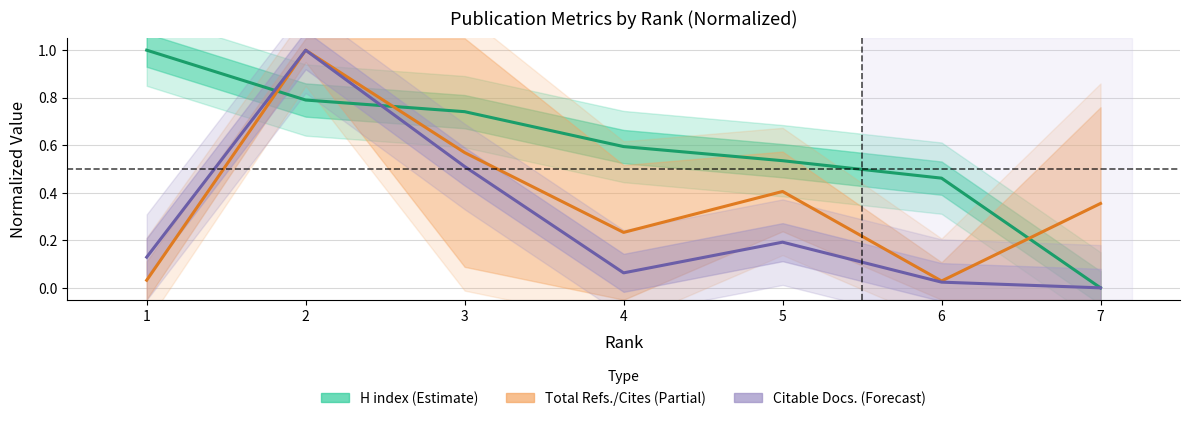

Reading left to right, list all the values displayed in this chart.

H index: 1.0	0.8	0.7	0.6	0.5	0.5	0.0
Total Refs. / Cites: 0.0	1.0	0.6	0.2	0.4	0.0	0.4
Citable Docs. (3years): 0.1	1.0	0.5	0.1	0.2	0.0	0.0